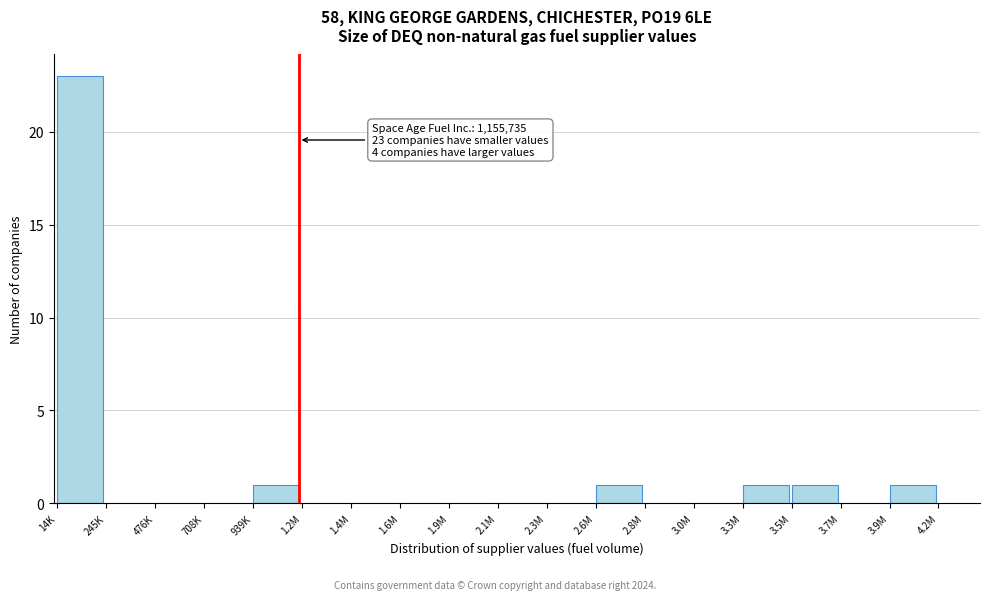

Reading left to right, what are all the values shown in this chart?

14K=23	245K=0	476K=0	708K=0	939K=1	1.2M=0	1.4M=0	1.6M=0	1.9M=0	2.1M=0	2.3M=0	2.6M=1	2.8M=0	3.0M=0	3.3M=1	3.5M=1	3.7M=0	3.9M=1